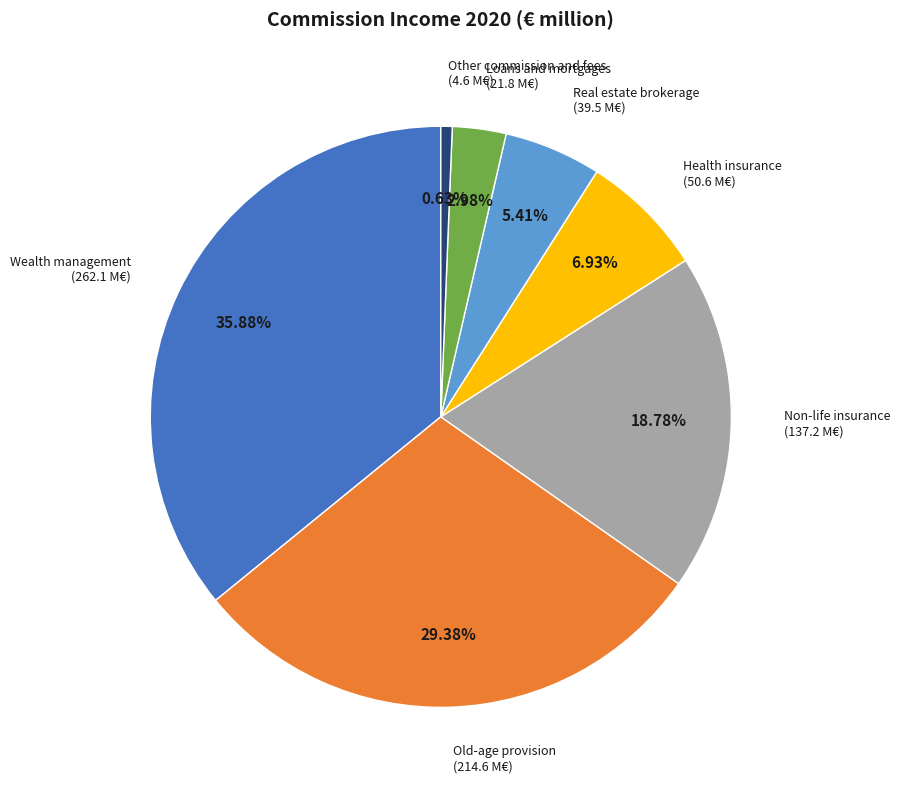

Is there a majority slice in this chart?

No